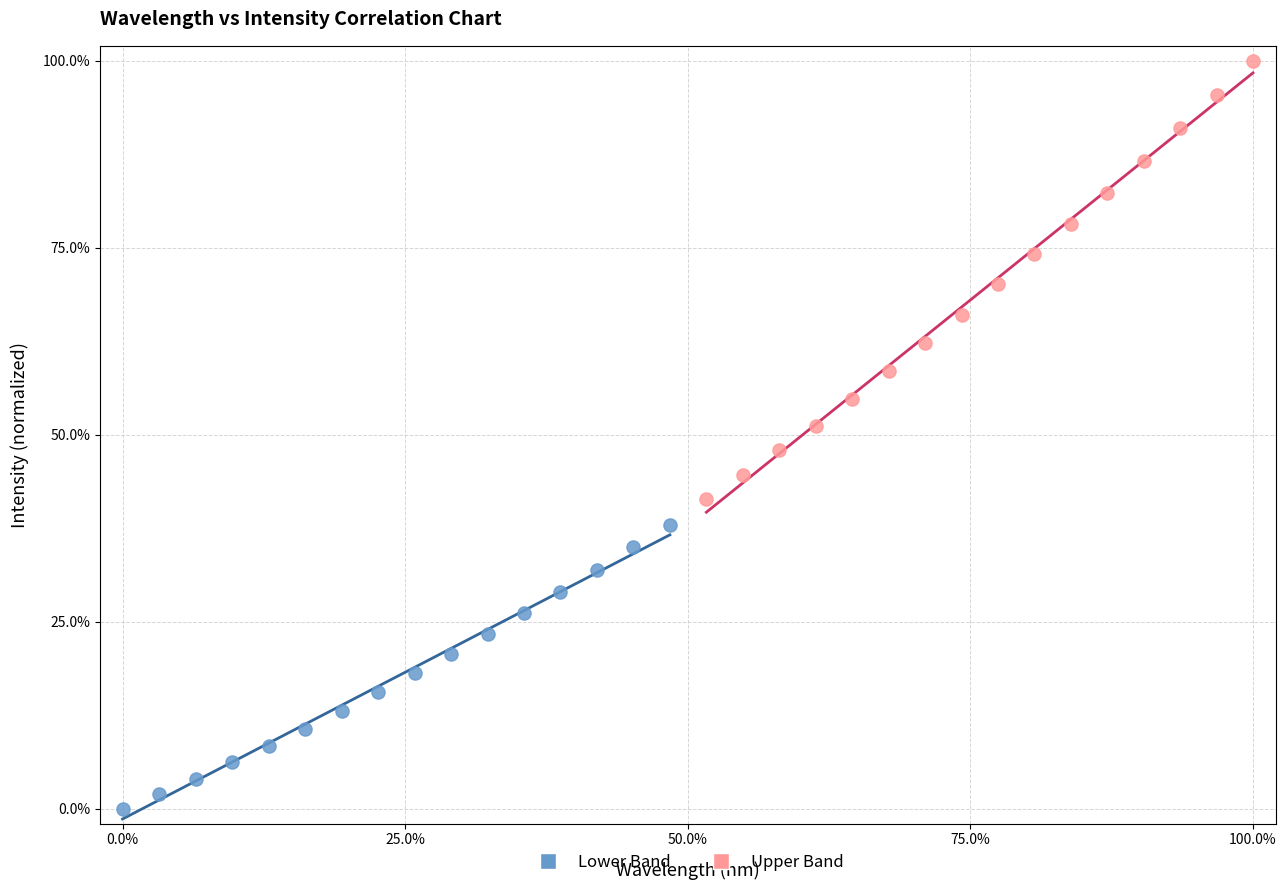

Which series contains the highest Y value?

Upper Band